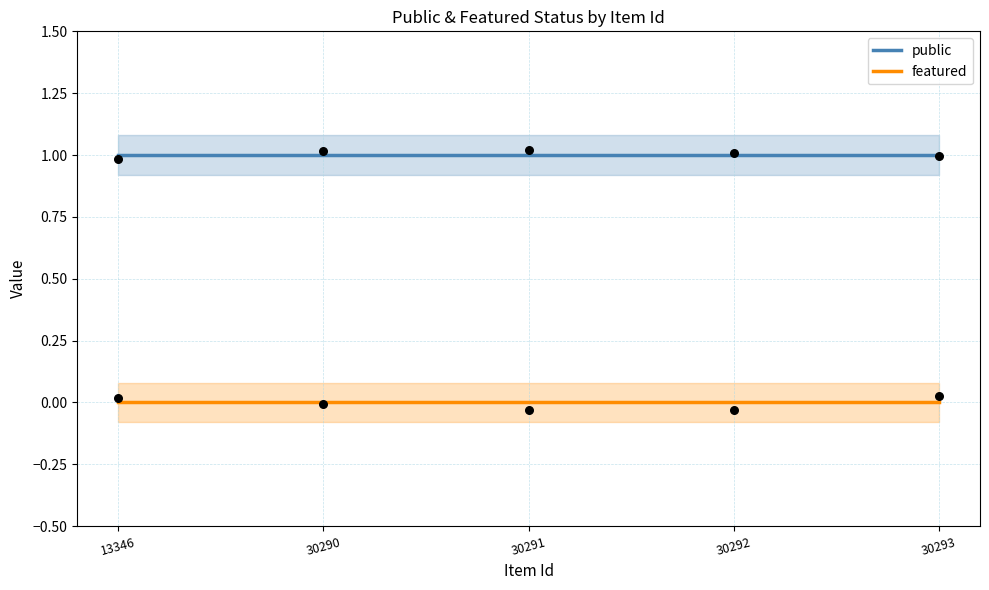

What is the total value across all series at 13346?

1